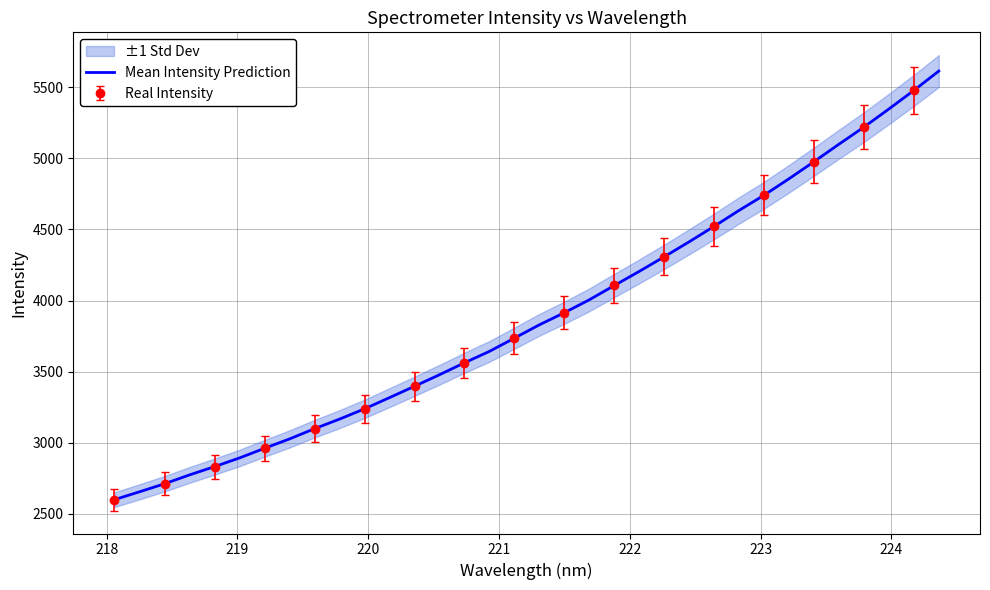

What is the minimum value for Mean Intensity Prediction?

2598.8